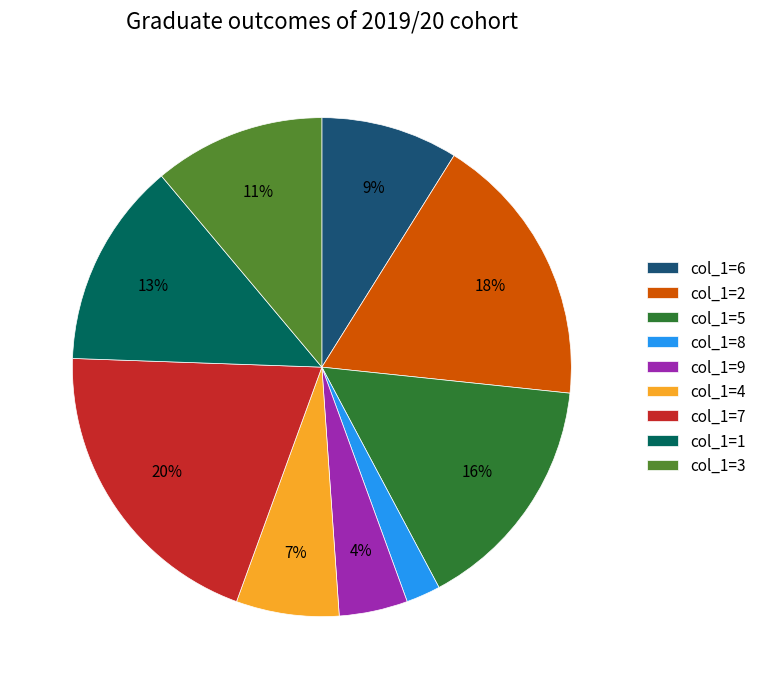

To the nearest percent, what is the average slice percentage?

11%